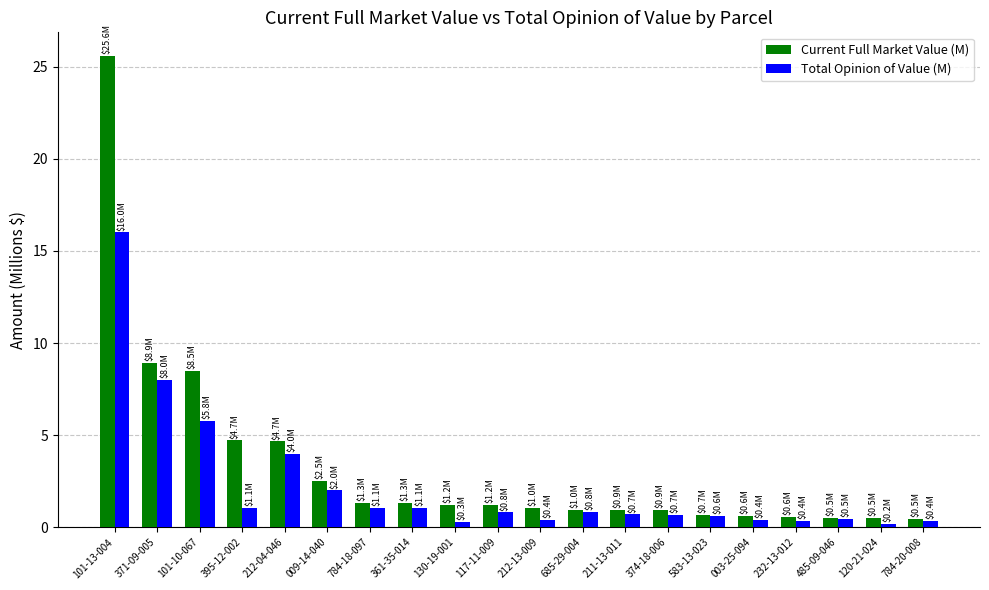

How many data points does each series have?

20